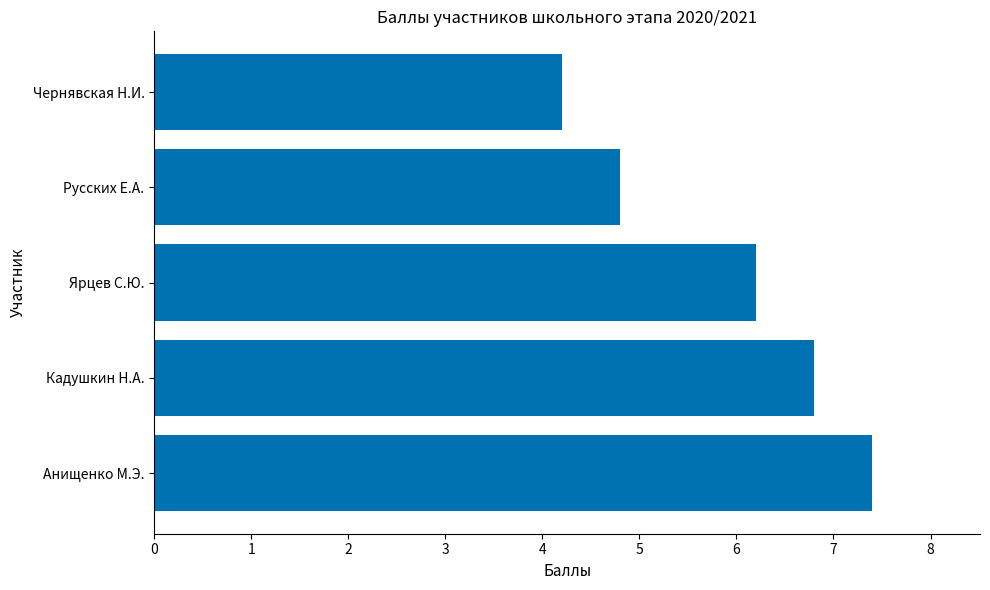

The value at Анищенко М.Э. is 7.4. True or false?

True